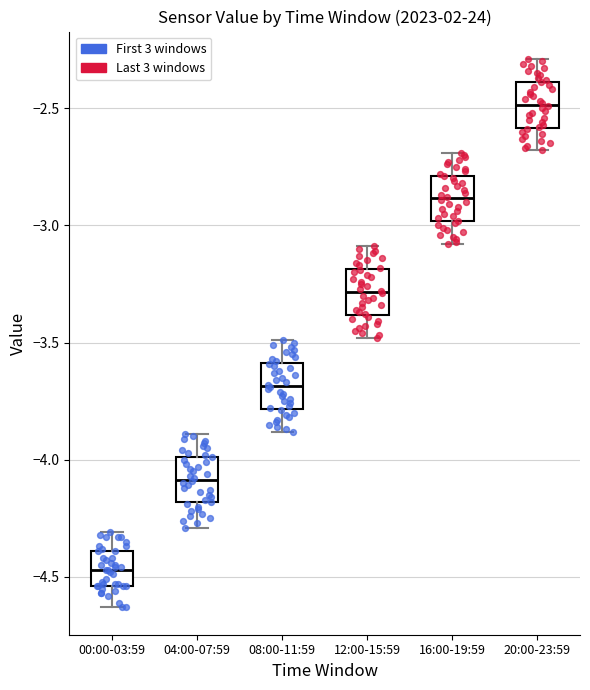

Which box's median line is the highest?

20:00-23:59